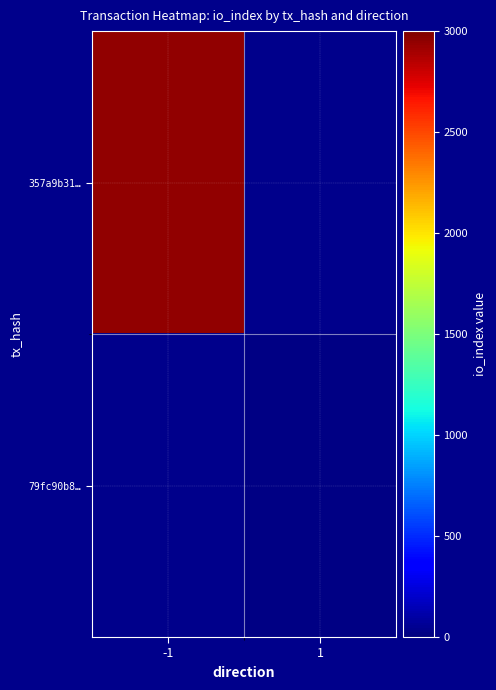

How many data points does each series have?

2